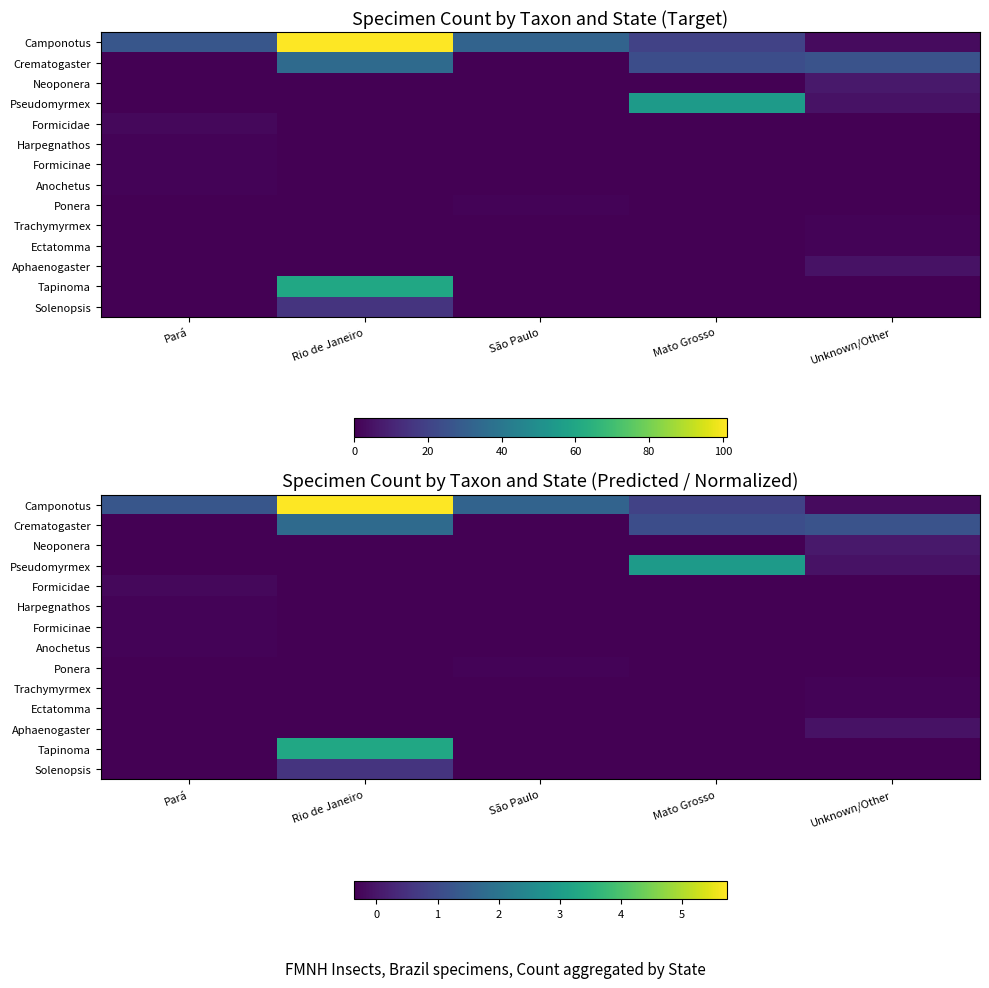

The value of Pseudomyrmex at Mato Grosso is 3.0. True or false?

True